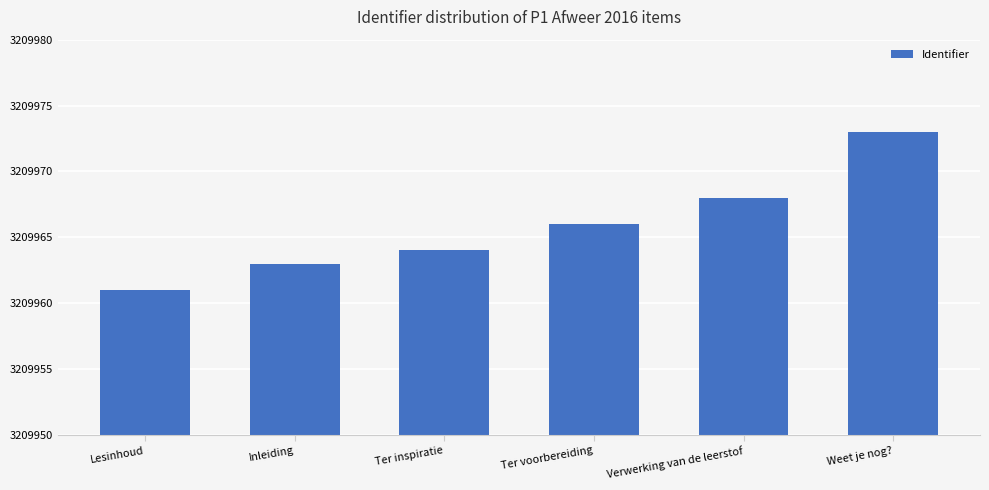

Reading left to right, transcribe all the data shown in this chart.

3209961	3209963	3209964	3209966	3209968	3209973